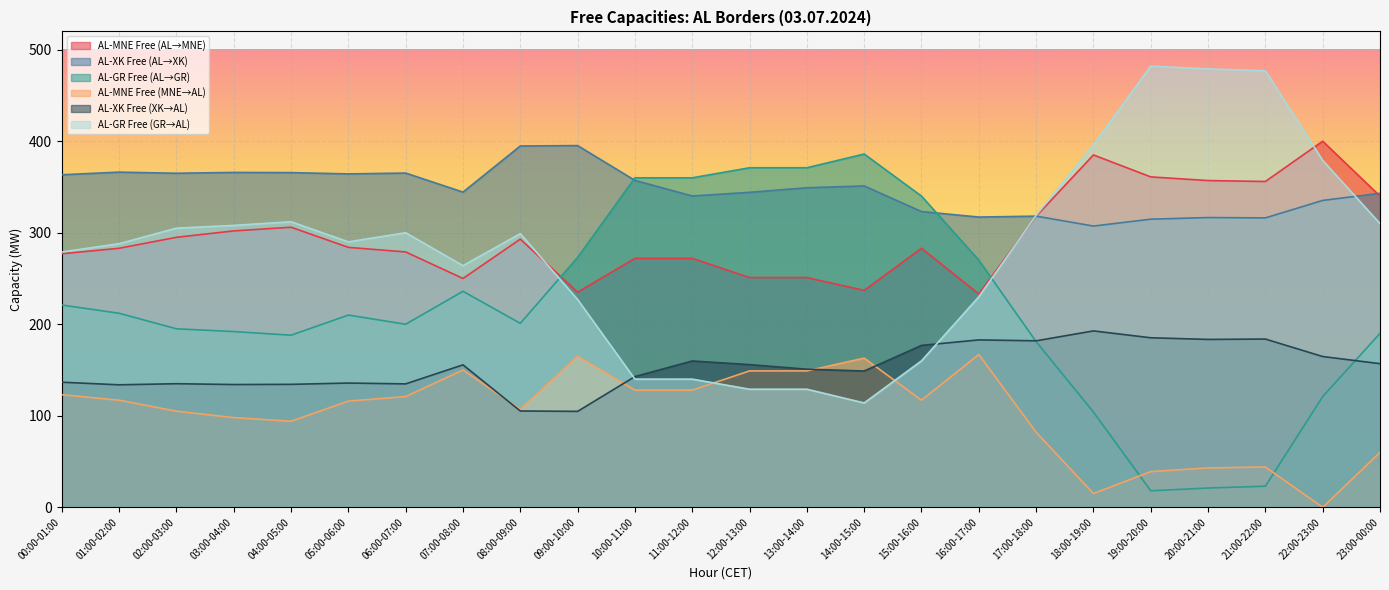

Where is AL-XK Free (XK→AL) nearest to the value 148?

14:00-15:00